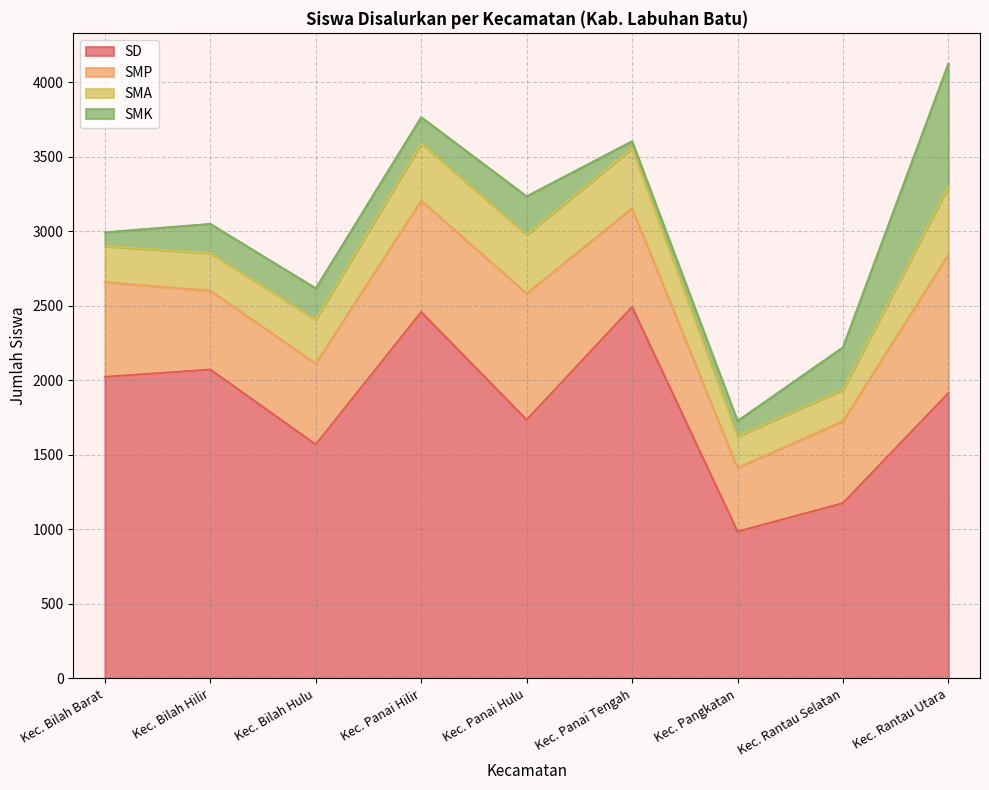

How many interior local valleys does the SMP series have?

2